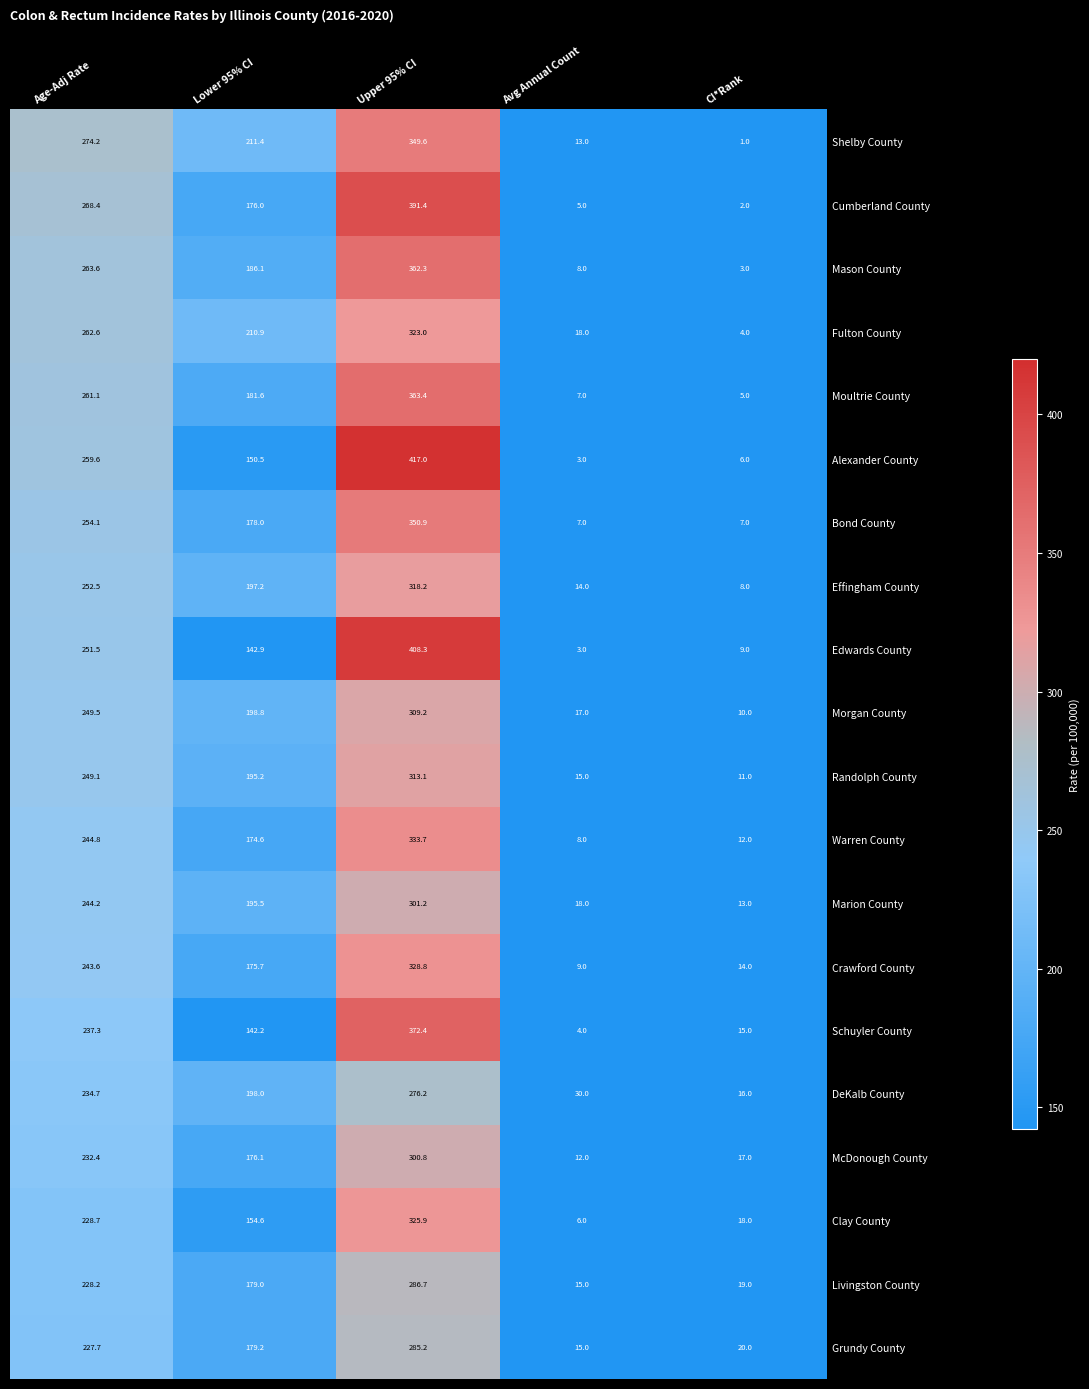

Rank the categories by Mason County value from lowest to highest.

CI*Rank, Avg Annual Count, Lower 95% CI, Age-Adj Rate, Upper 95% CI